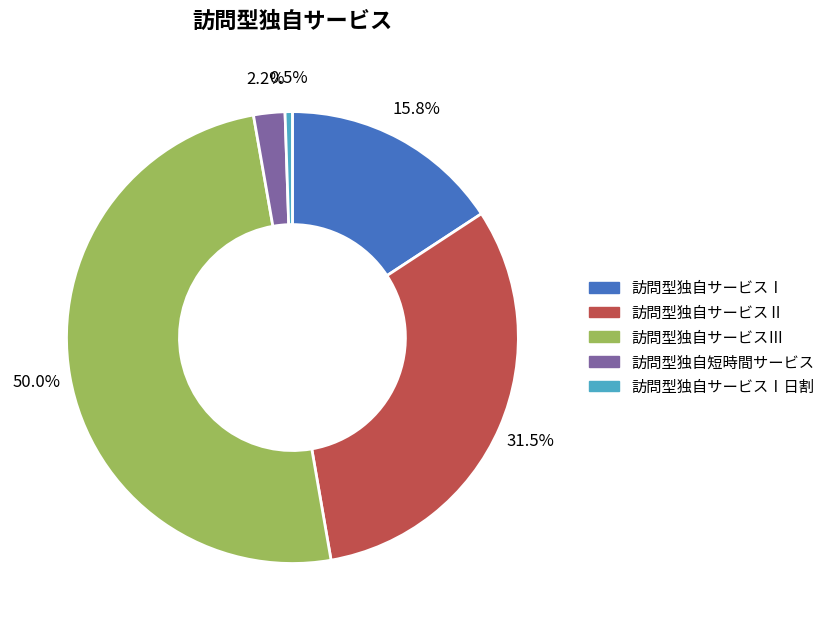

To the nearest percent, what is the combined percentage of 訪問型独自サービスⅠ日割 and 訪問型独自サービスⅠ?

16%